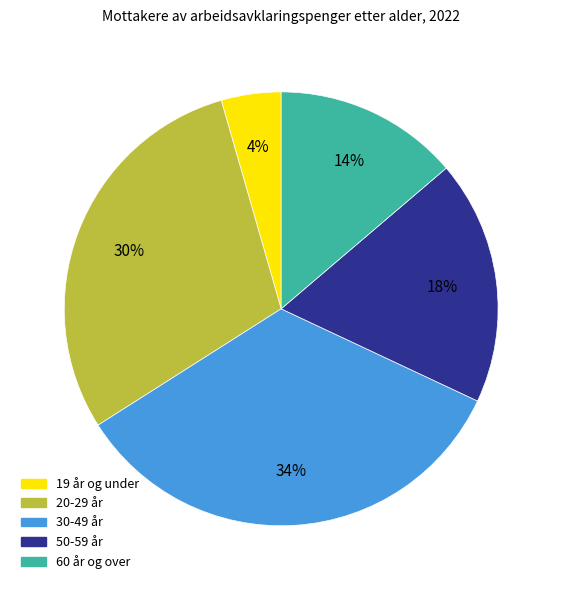

Does any single category account for the majority?

No